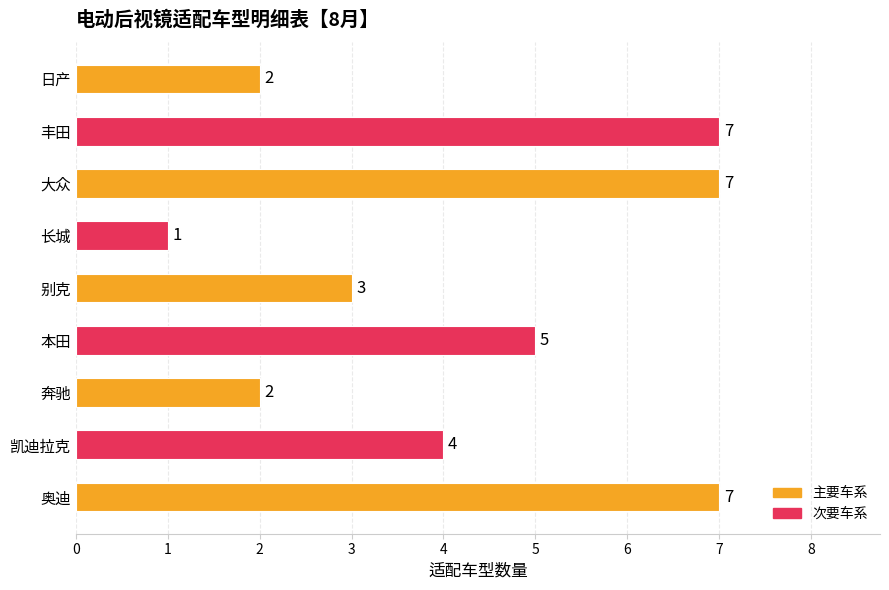

Reading bottom to top, transcribe all the data shown in this chart.

7	4	2	5	3	1	7	7	2